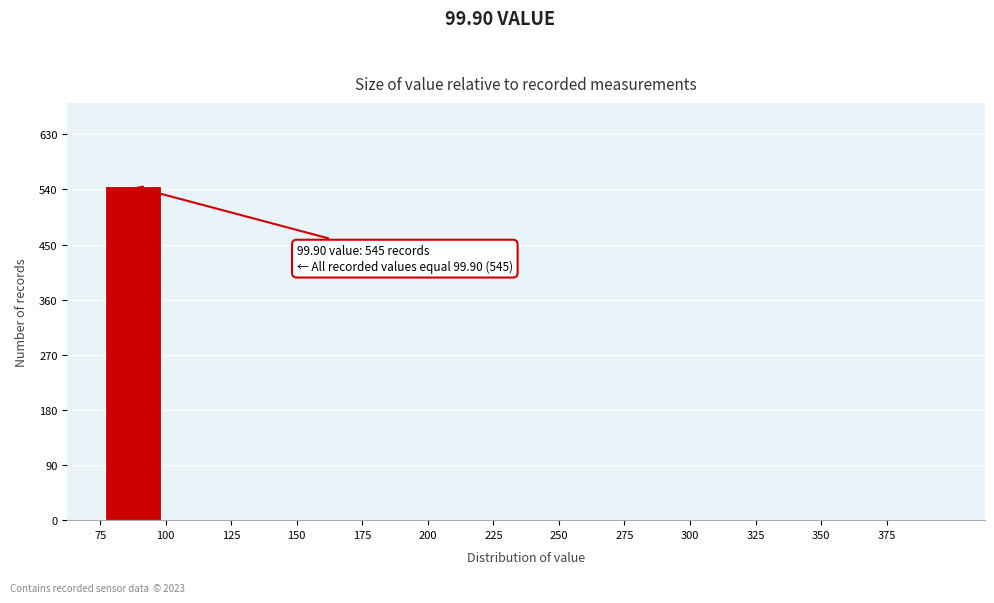

Which range on the x-axis has the tallest bar?

75 to 100